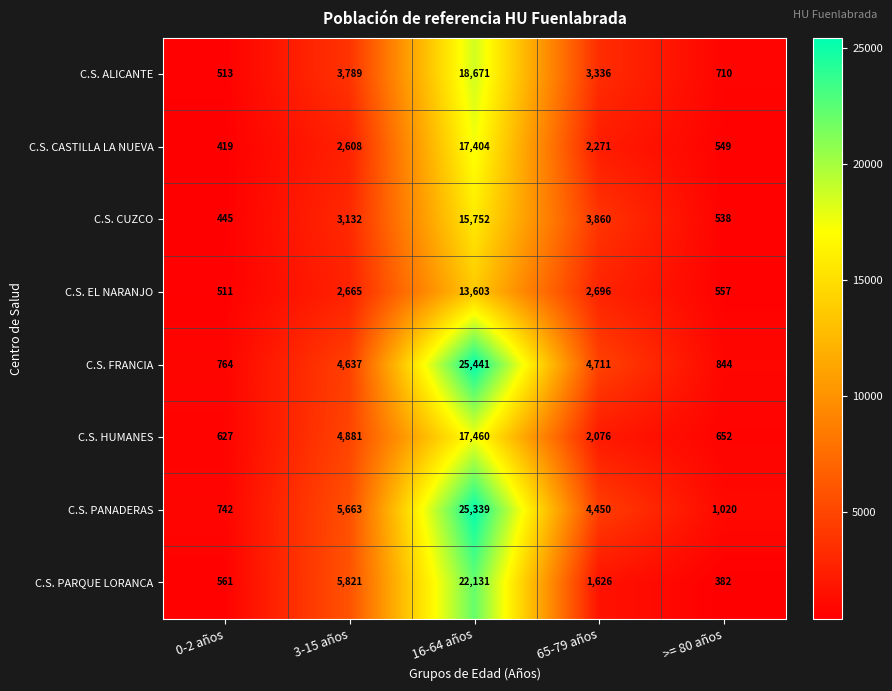

At which category is the sum across all series the highest?

16-64 años